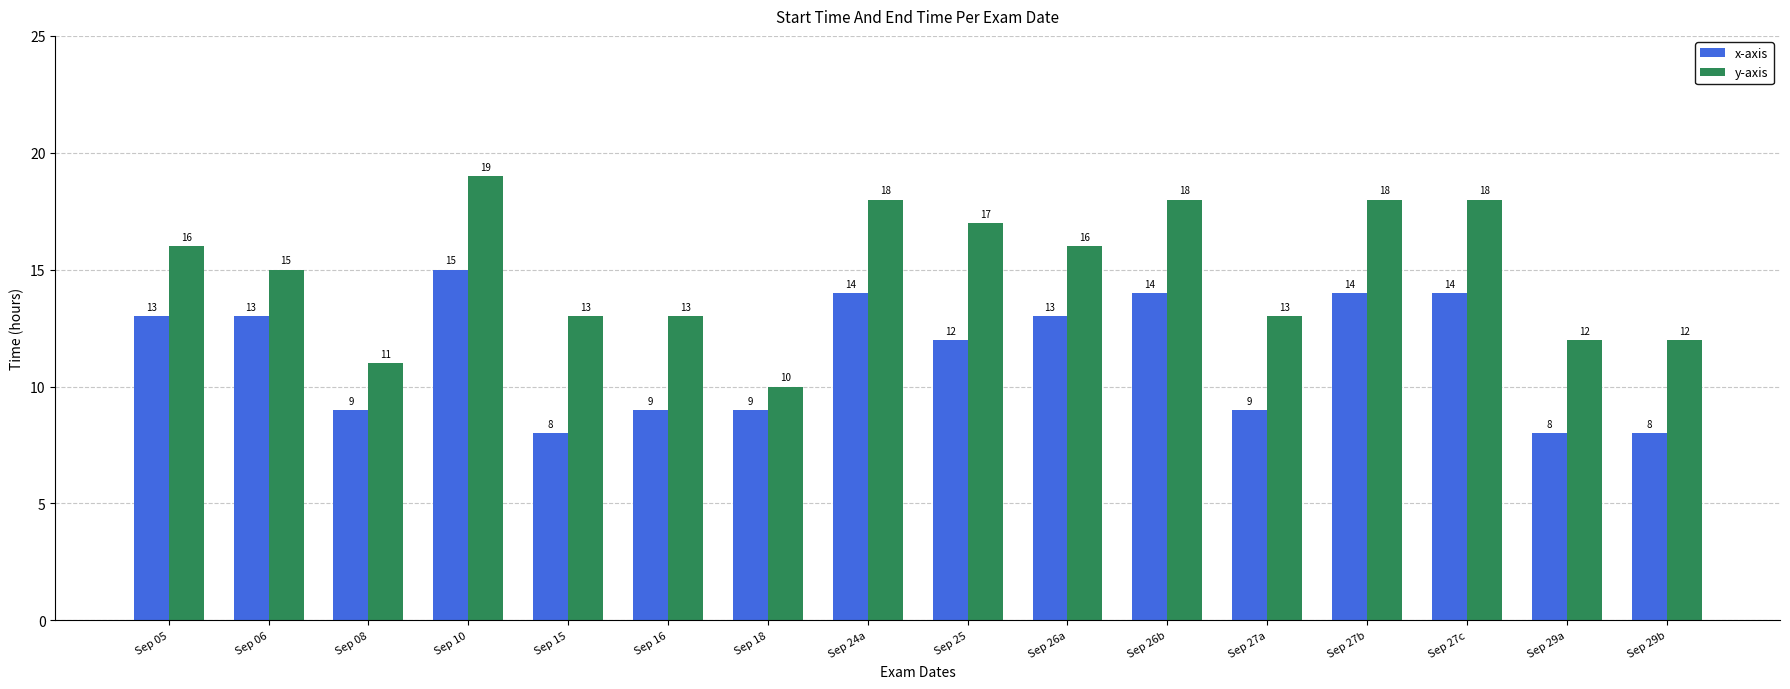

Does the chart contain stacked bars?

No